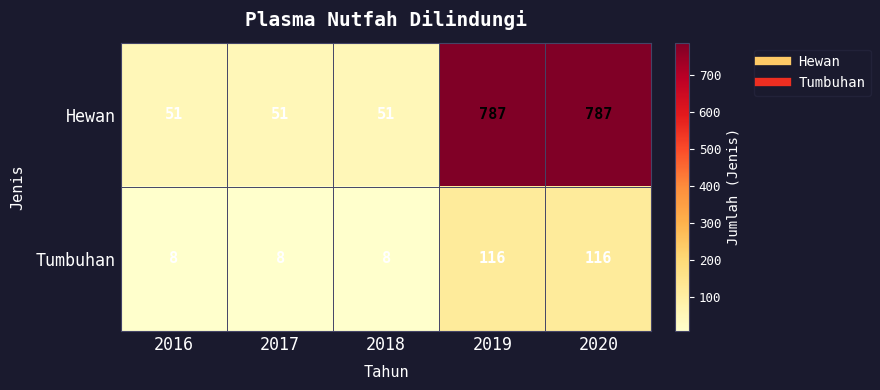

List the series in order of their peak value, lowest first.

Tumbuhan, Hewan